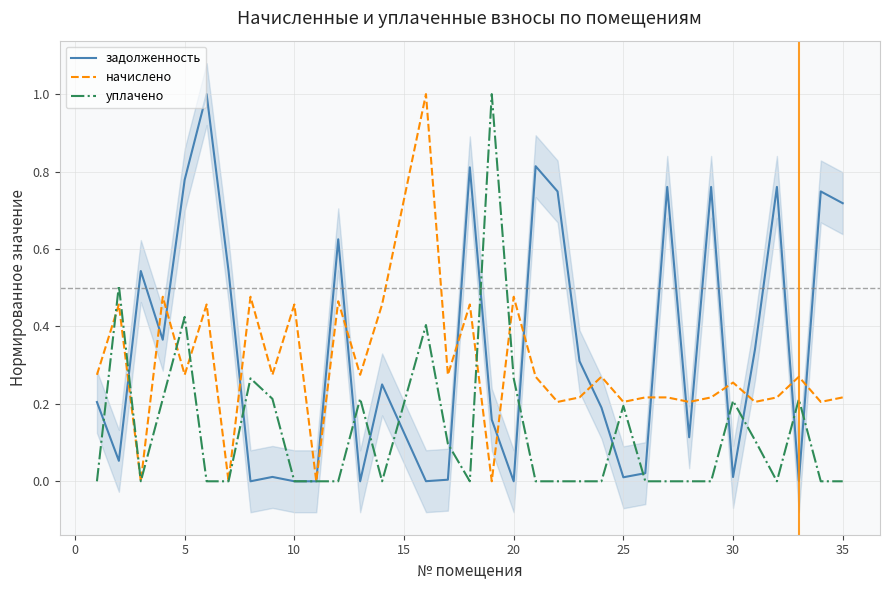

What is the highest value of the уплачено series?

1.0